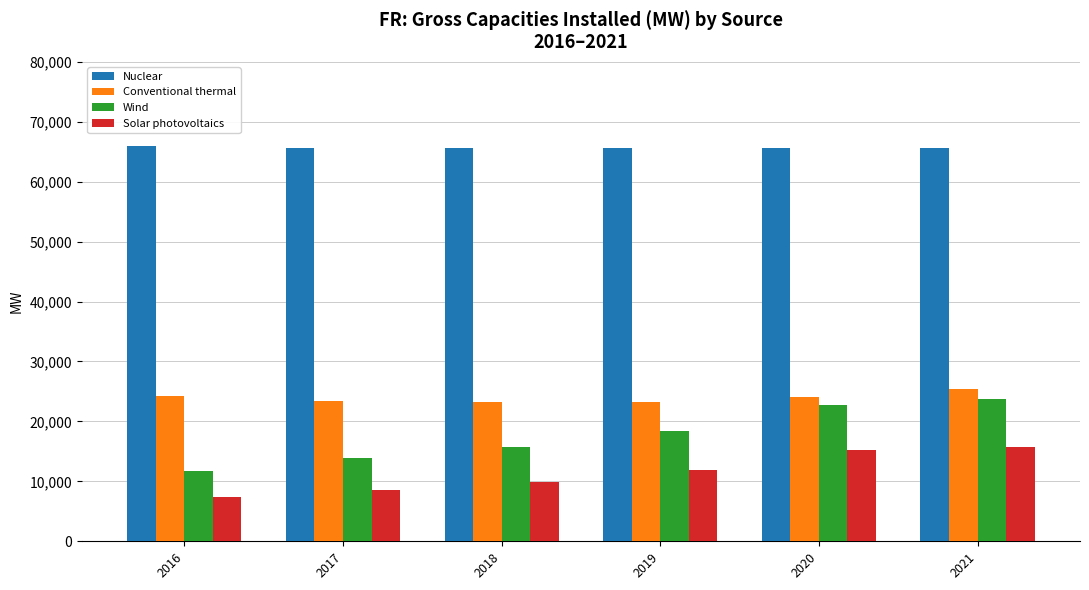

Between 2019 and 2020, which series saw the biggest shift?

Wind